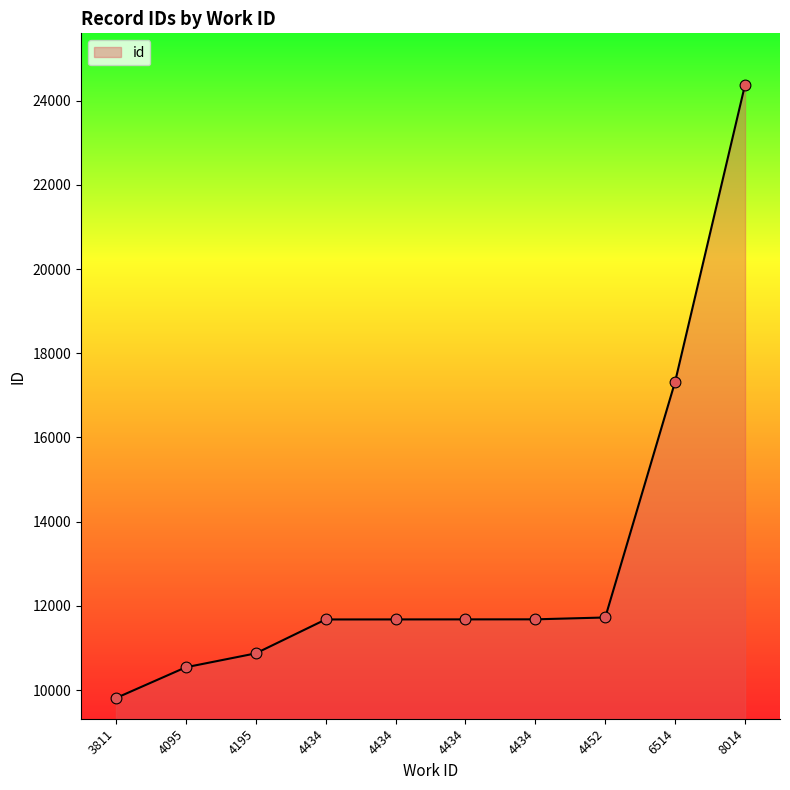

What is the ratio of the value at 3811 to the value at 4452?

0.8